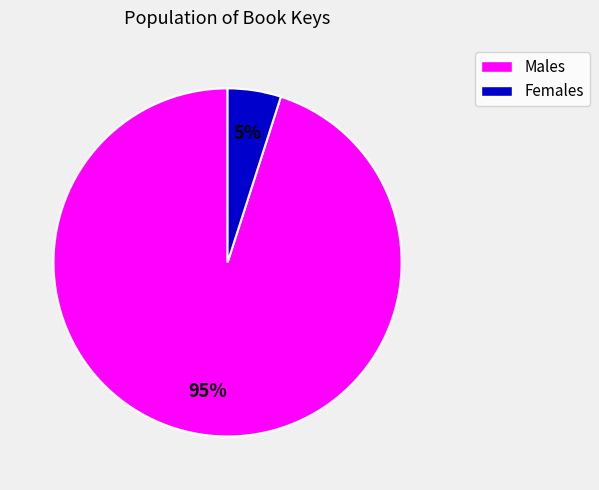

Is there any slice that represents more than half of the pie?

Yes